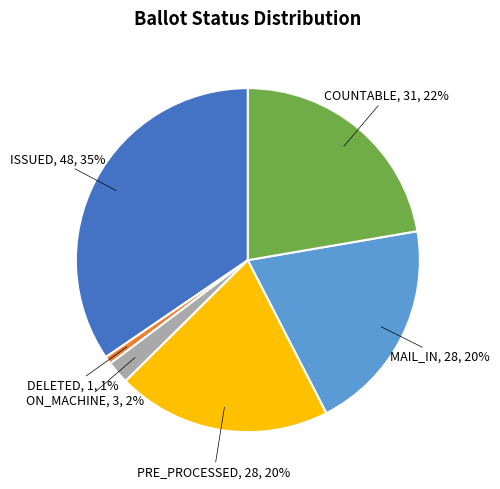

How many slices are in this pie chart?

6